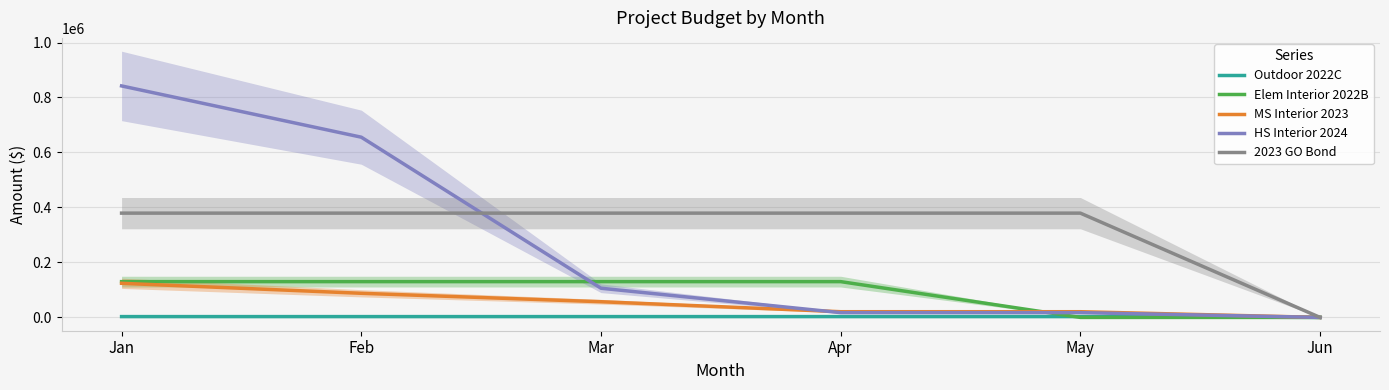

Which label corresponds to the smallest value in the chart?

Jun